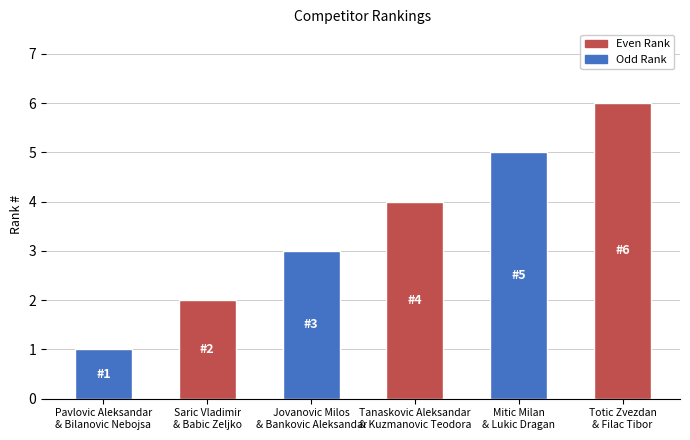

Which label corresponds to the largest value in the chart?

Totic Zvezdan
& Filac Tibor